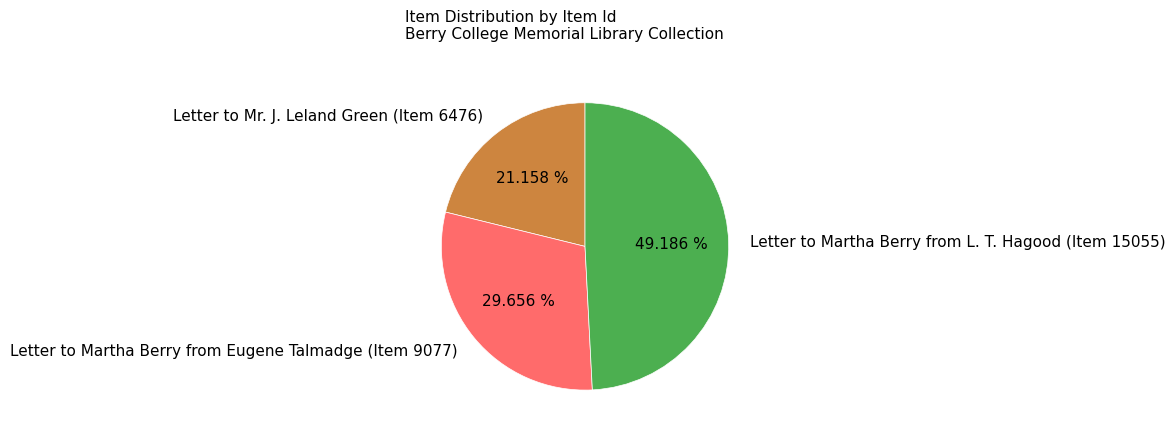

Between Letter to Mr. J. Leland Green (Item 6476) and Letter to Martha Berry from Eugene Talmadge (Item 9077), which is larger?

Letter to Martha Berry from Eugene Talmadge (Item 9077)